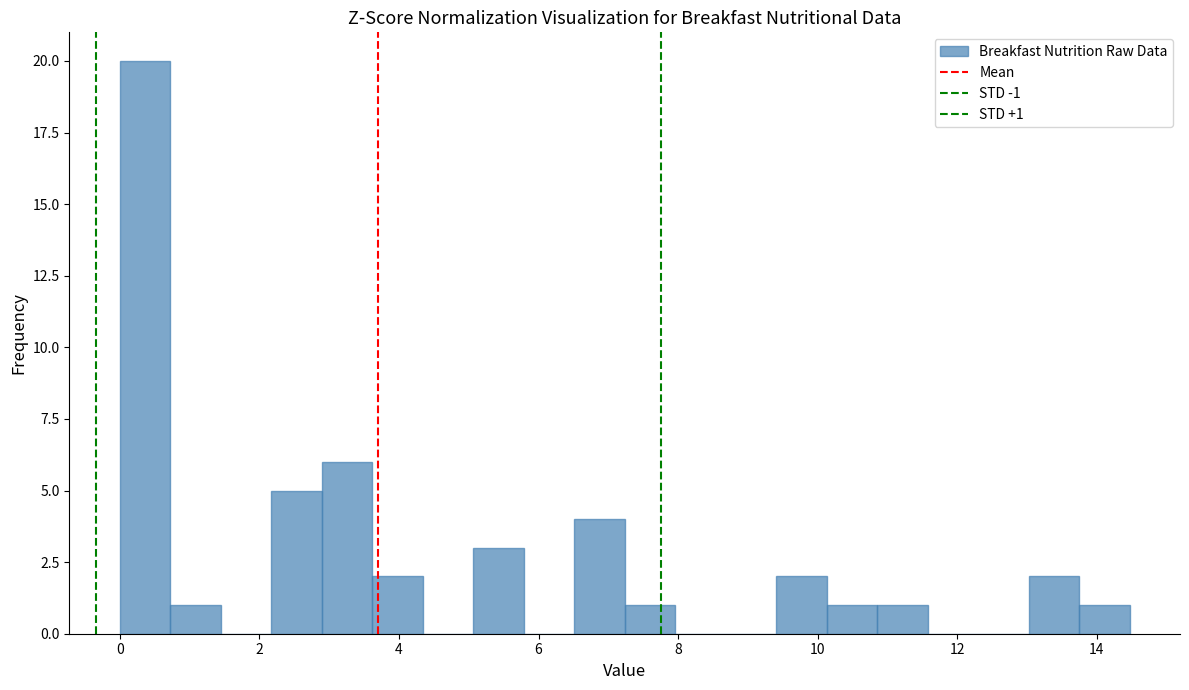

Around what value on the x-axis is the tallest bar? Give the approximate position of its centre, as read against the axis.

0.4